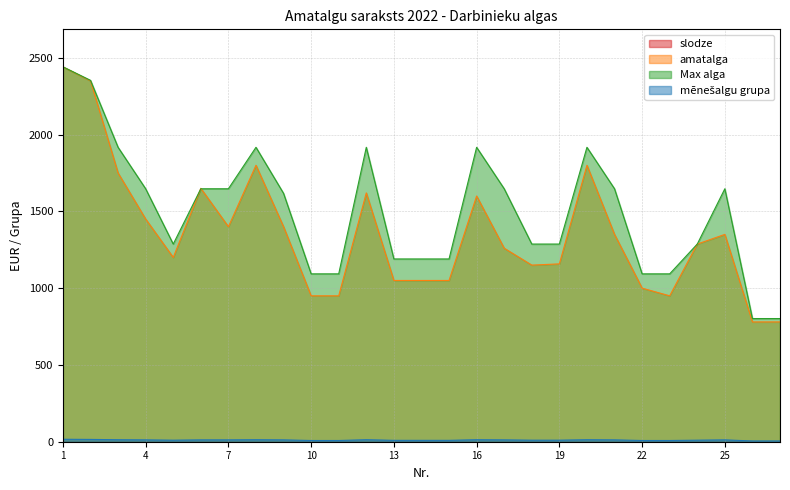

Which has a higher value, 27 or 14?

14